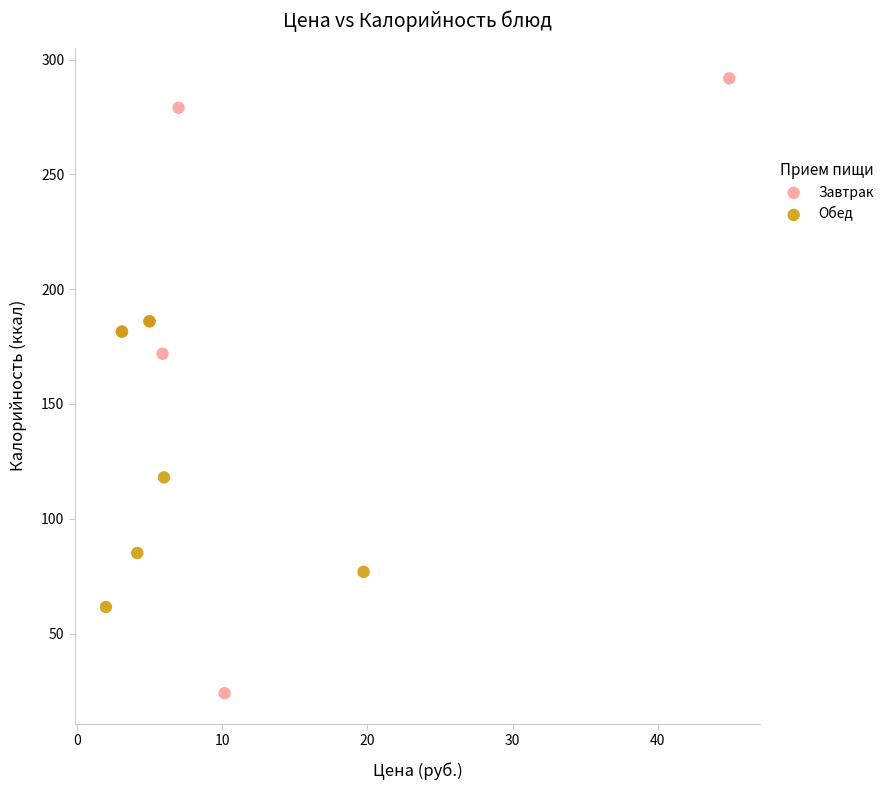

Which series contains the highest Y value?

Завтрак